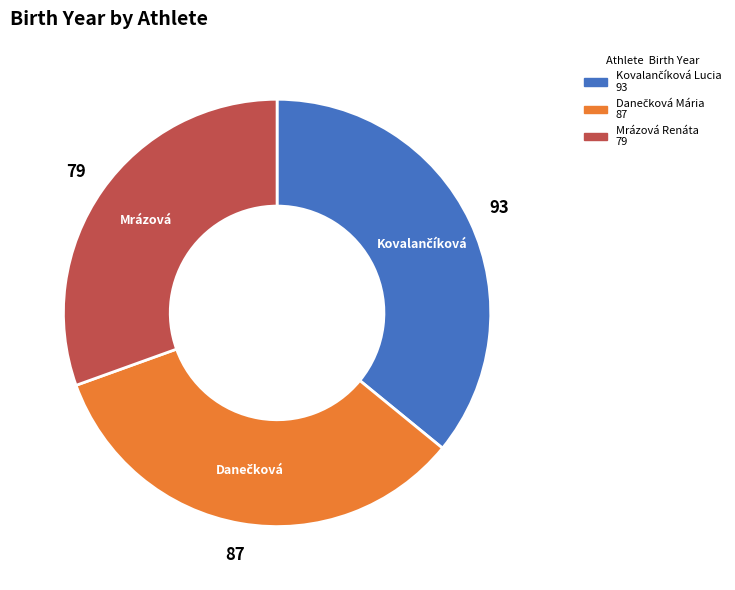

What is the smallest slice in the pie chart?

Mrázová Renáta